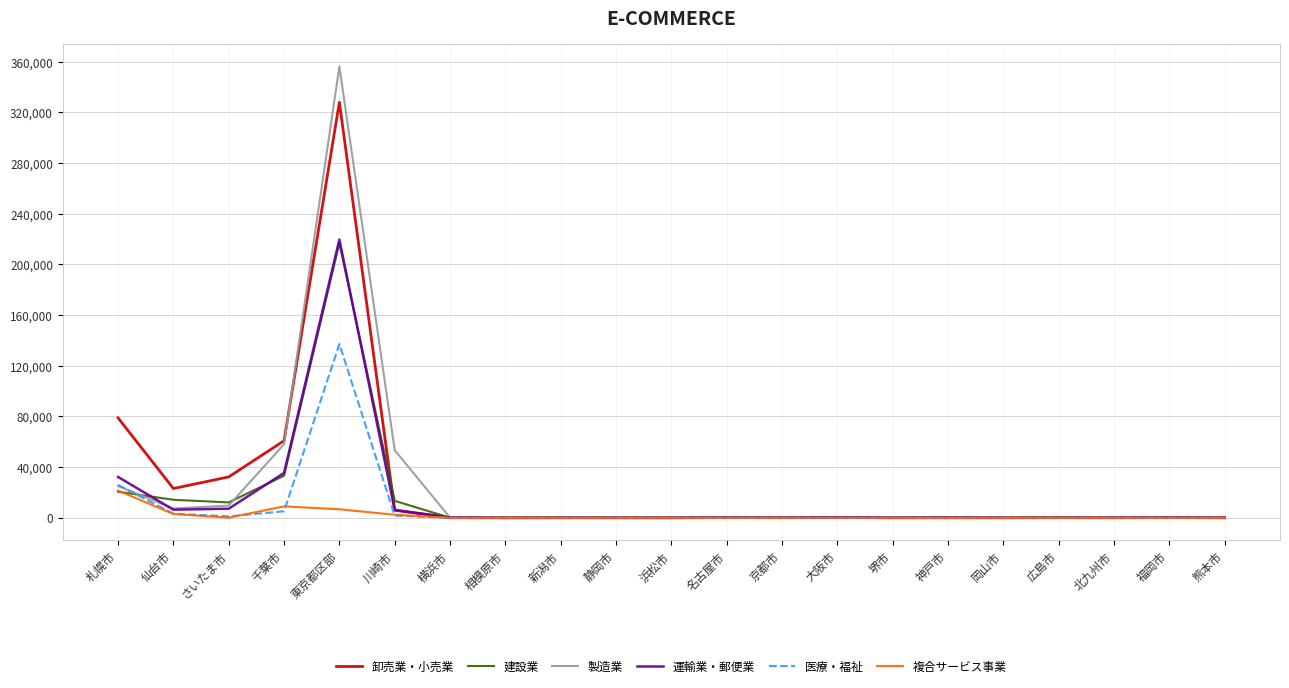

How many lines are shown in the chart?

6